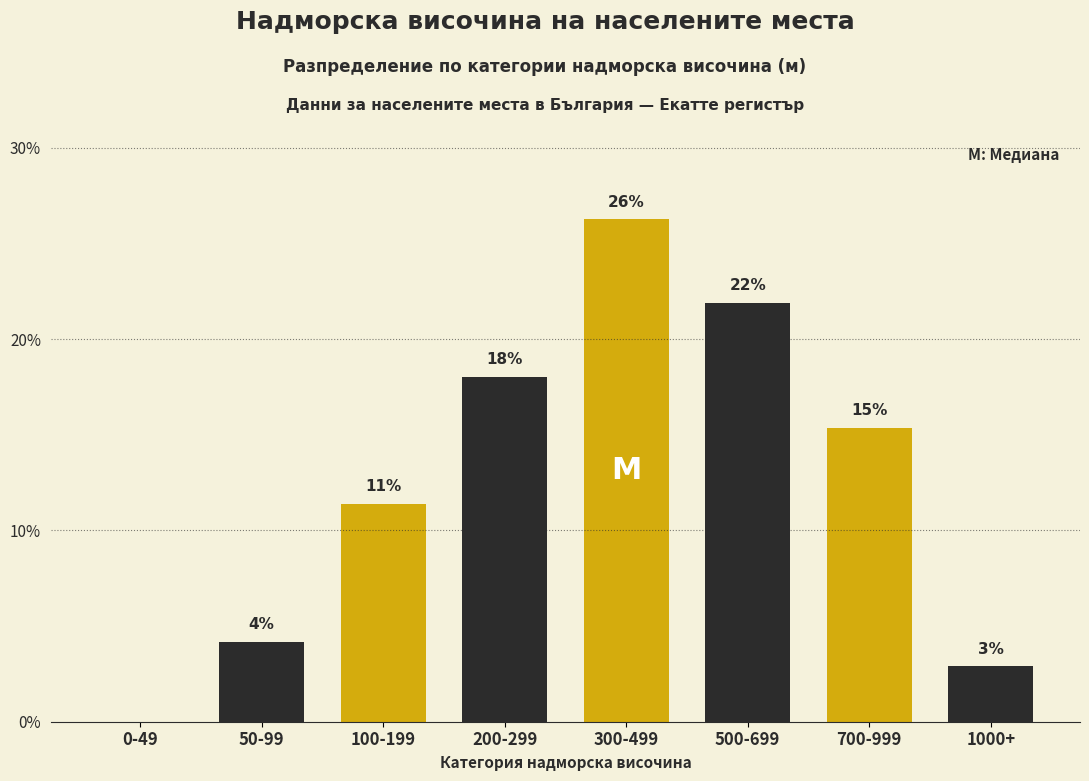

Are the bars horizontal?

No